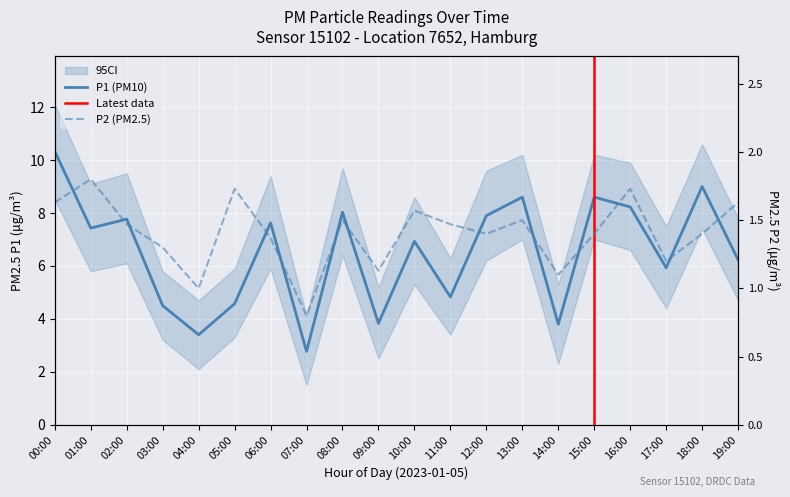

True or false: P2 has a value of 1.6 at 19:00.

True